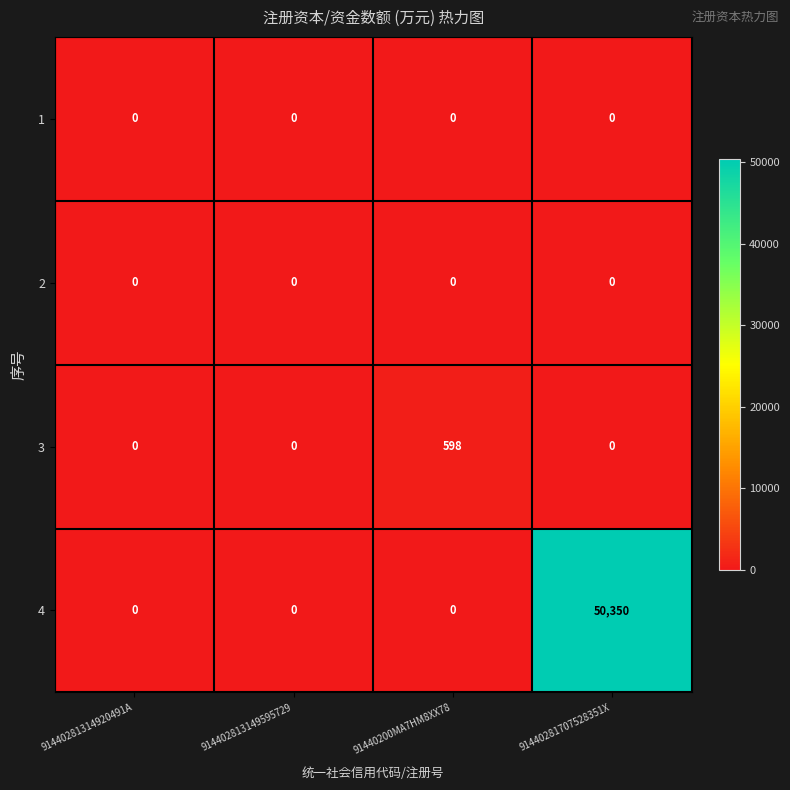

The value of 3 at 91440200MA7HM8XX78 is 598. True or false?

True